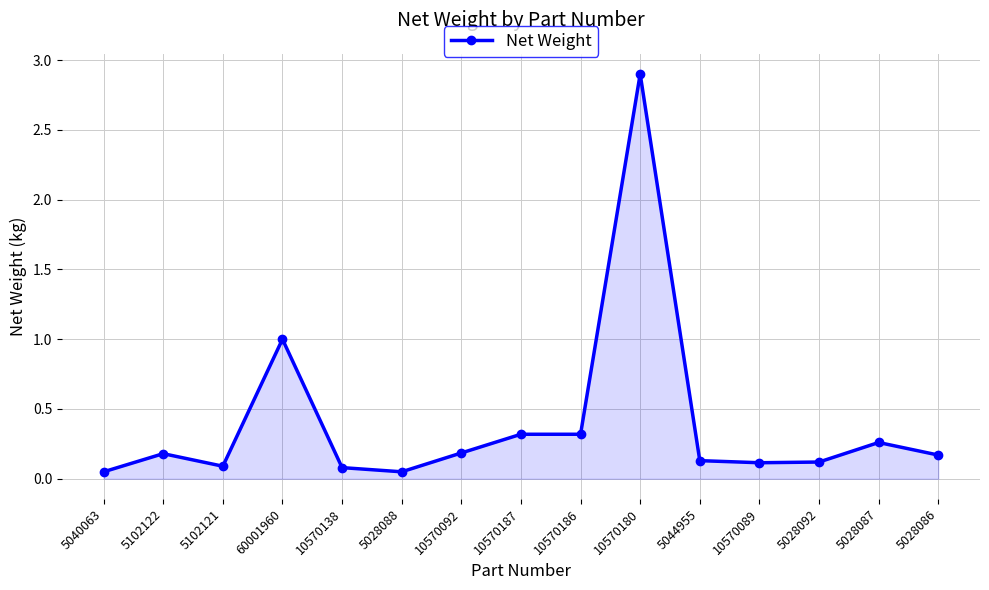

What is the change in value from 60001960 to 10570138?

-0.9